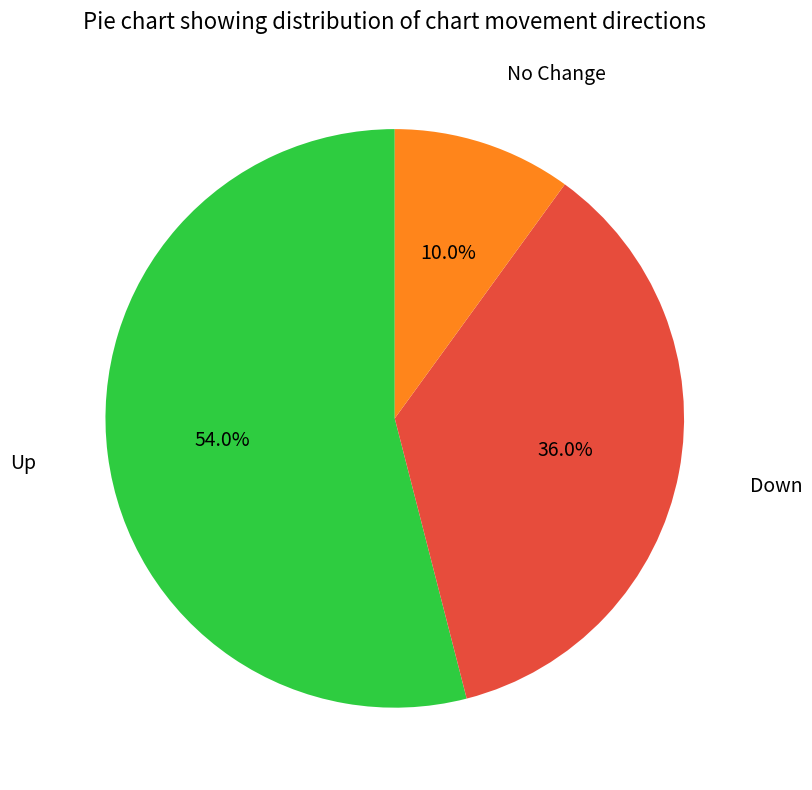

Is there a majority slice in this chart?

Yes